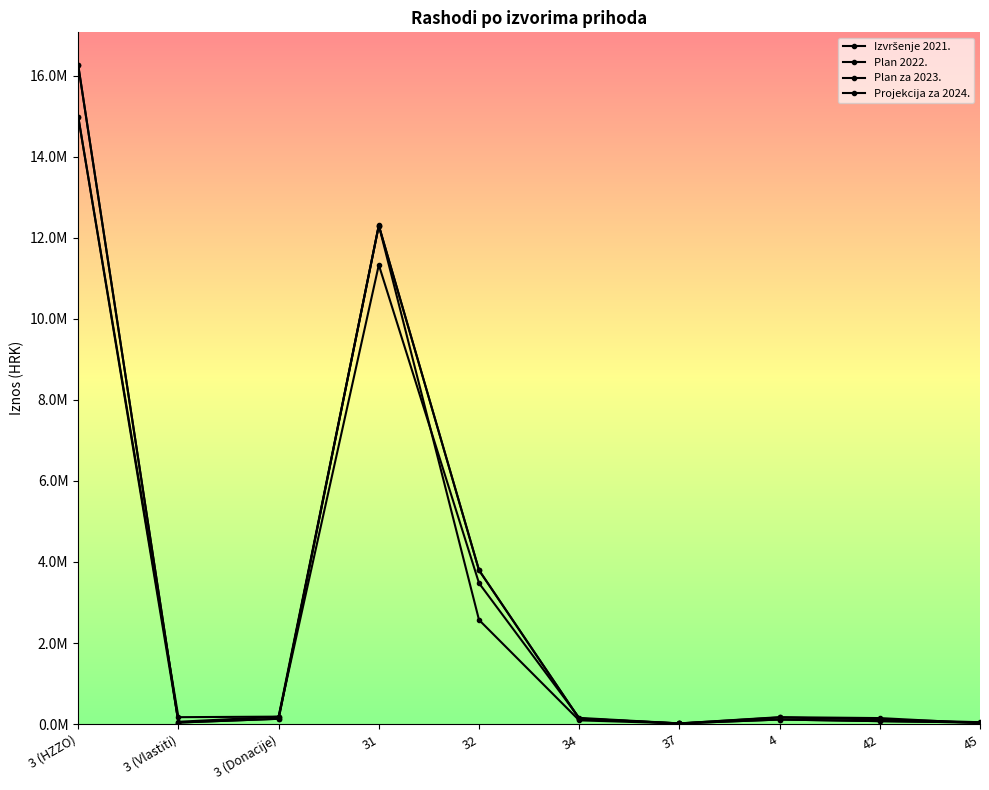

Reading right to left, list all the values displayed in this chart.

Izvršenje 2021.: 22679	150145	172824	18439	93820	2571731	12303395	182907	58544	14987385
Plan 2022.: 47999	116640	164639	18581	154925	3478748	11328450	185812	172301	14980704
Plan za 2023.: 39817	74363	114180	18581	136701	3797891	12299094	132723	39819	16252267
Projekcija za 2024.: 39817	74363	114180	18581	136701	3797891	12299094	132723	39819	16252267